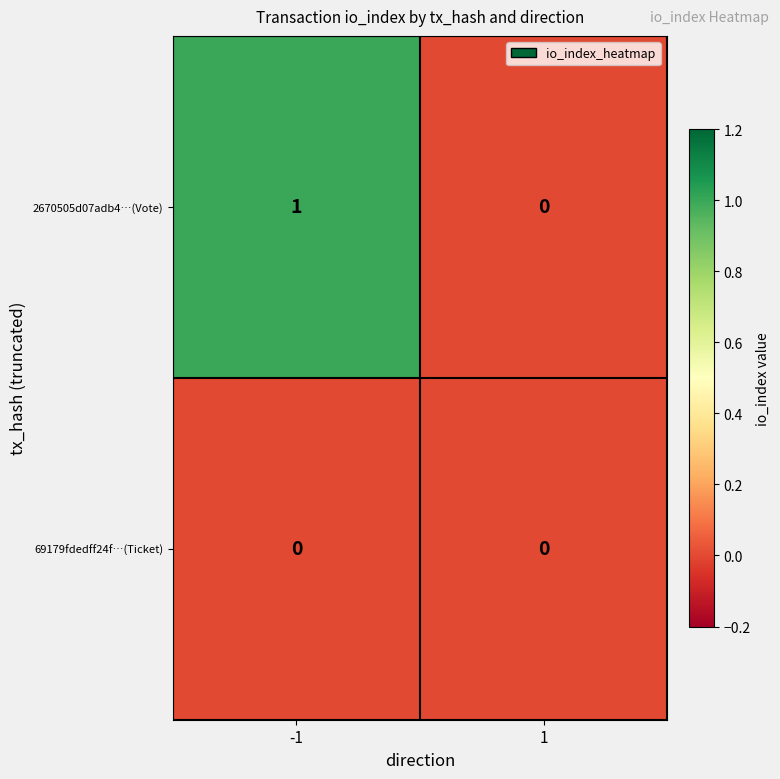

Which series changed the most between -1 and 1?

2670505d07adb4…(Vote)